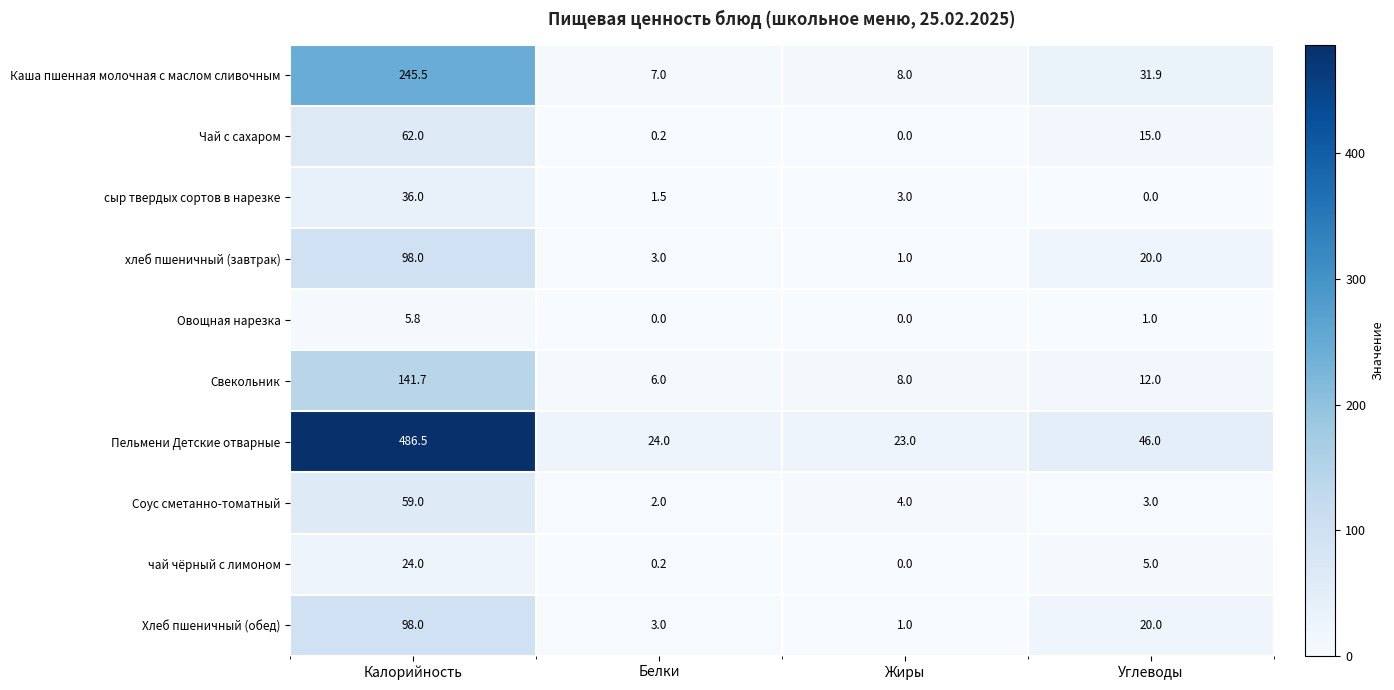

The value of сыр твердых сортов в нарезке at Белки is 1.5. True or false?

True